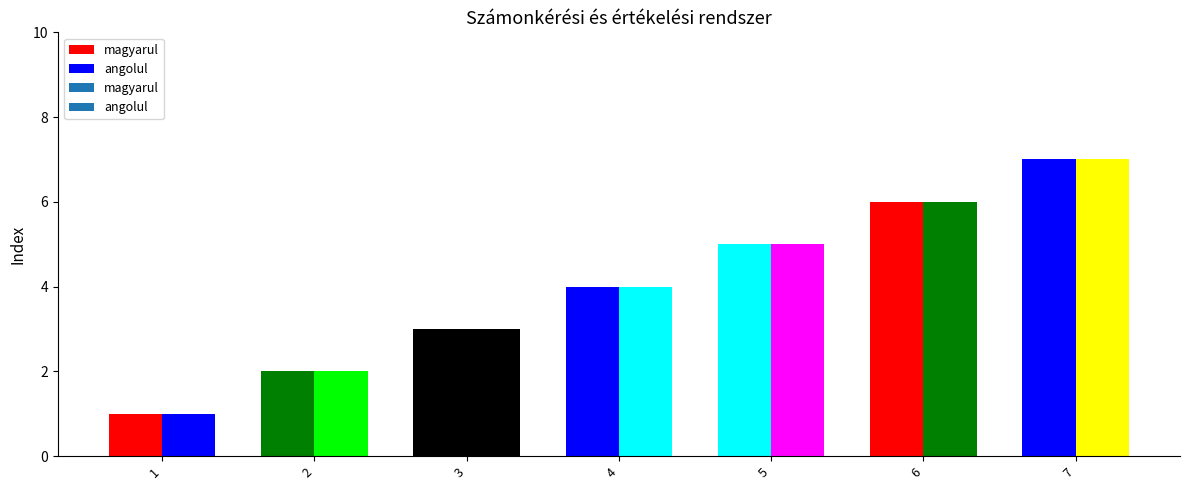

How many values in the angolul series exceed 4?

3